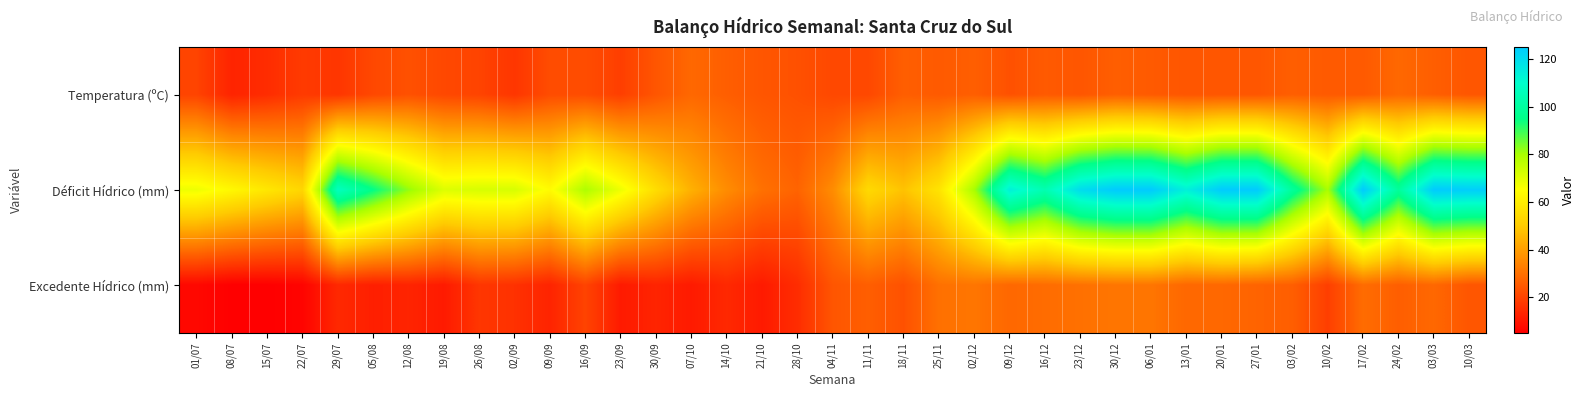

Between 24/02 and 03/02, which is larger?

24/02